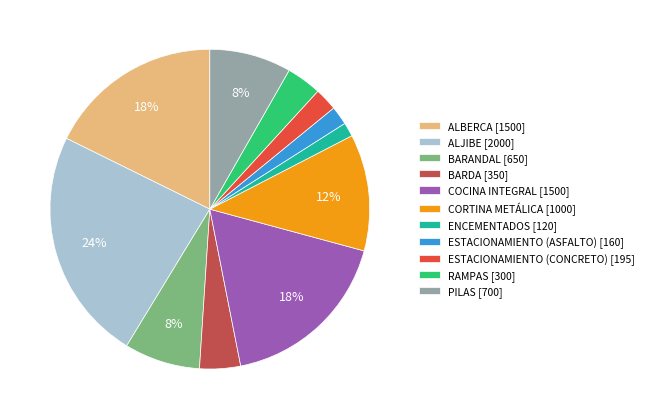

Is it true that PILAS is 8% of the pie?

True